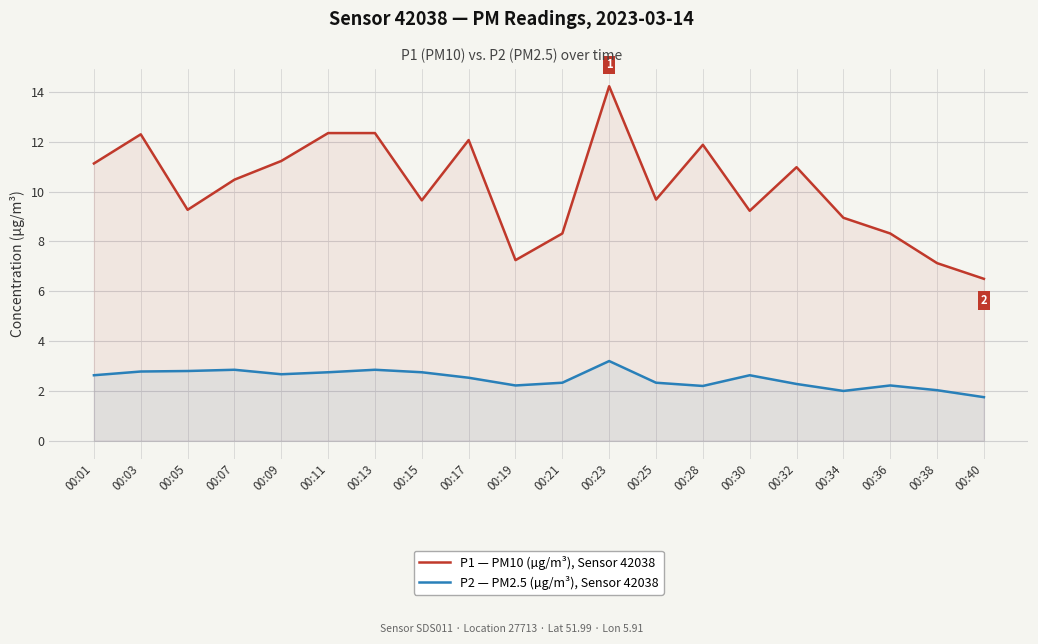

True or false: P1 — PM10 (µg/m³), Sensor 42038 and P2 — PM2.5 (µg/m³), Sensor 42038 intersect in this chart.

False